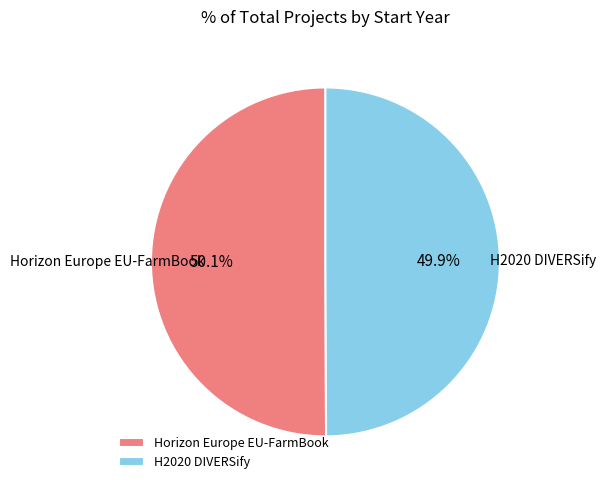

Does any single category account for the majority?

Yes